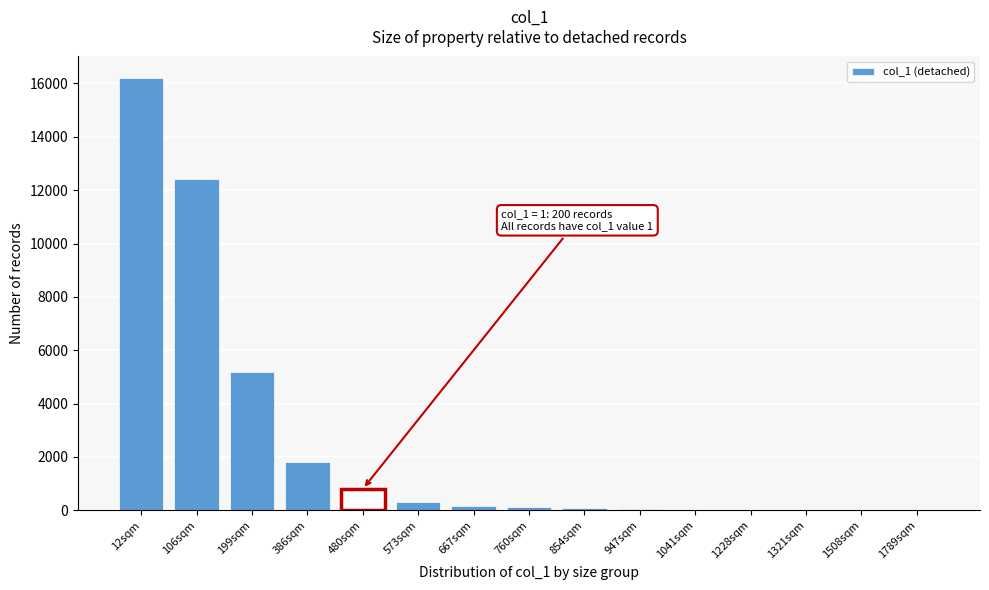

Which category has the highest value across all series?

12sqm